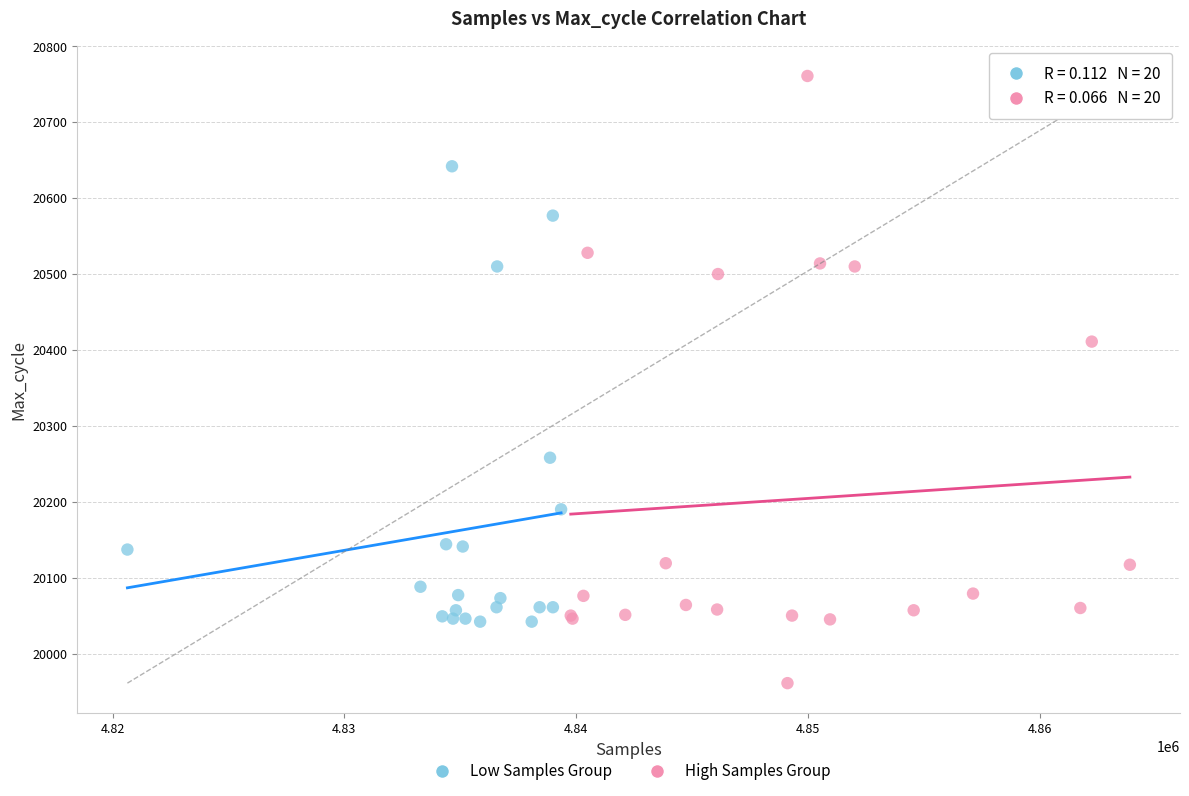

Which series contains the highest Y value?

High Samples Group